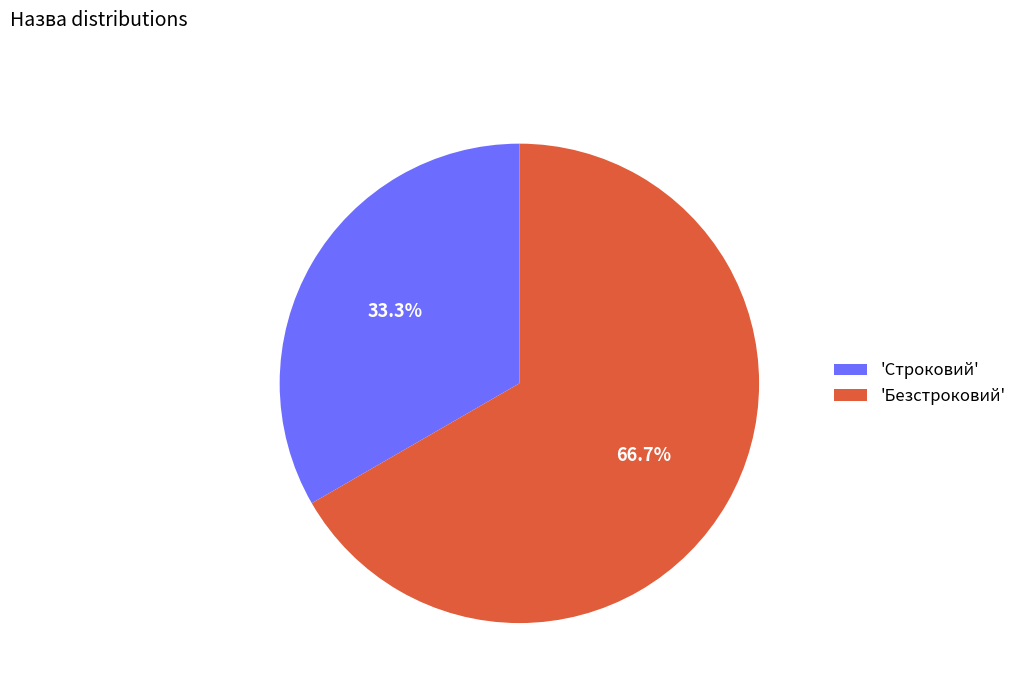

Approximately how many times larger is the value at 'Безстроковий' compared to 'Строковий'?

2.0